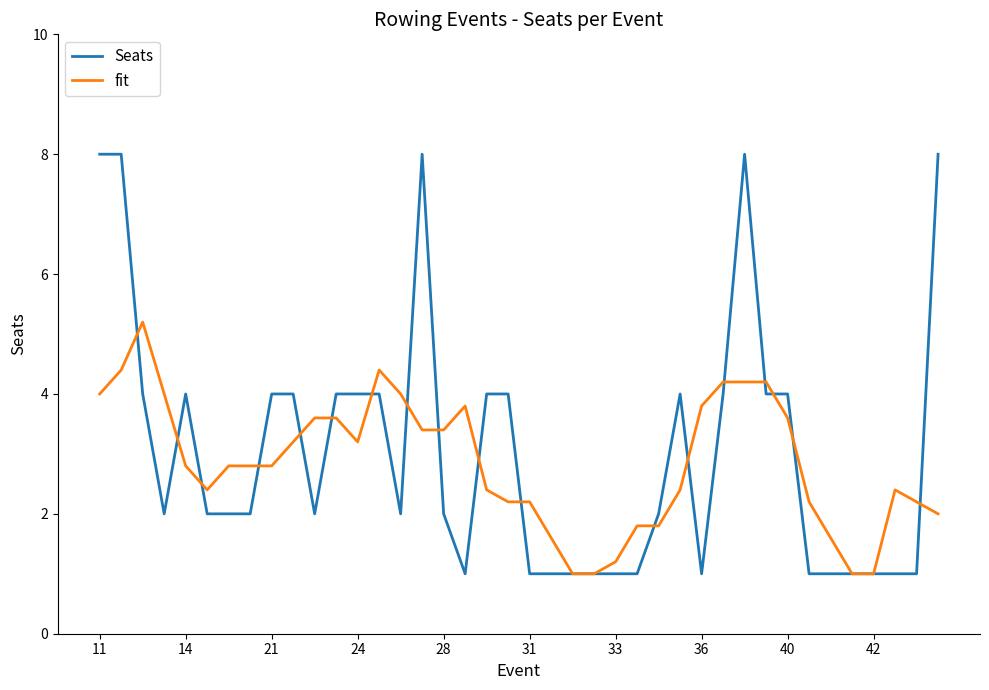

What is the smallest value displayed?

1.0